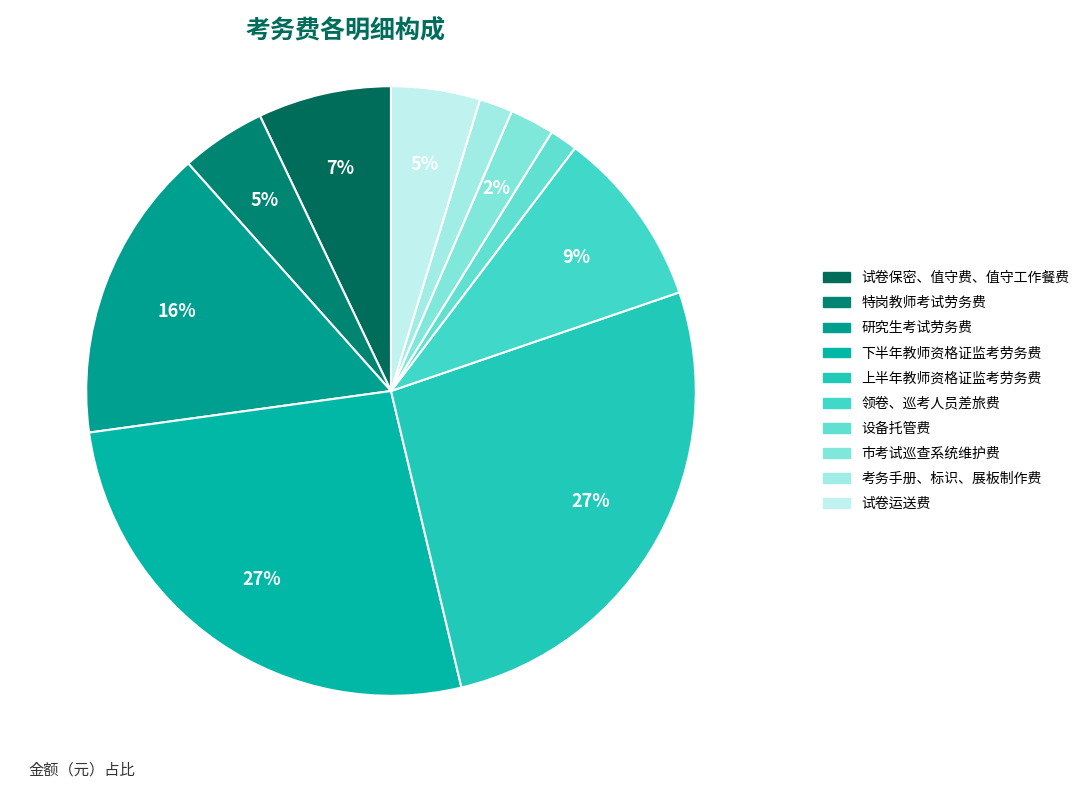

What percentage is the 研究生考试劳务费 slice, to the nearest percent?

16%